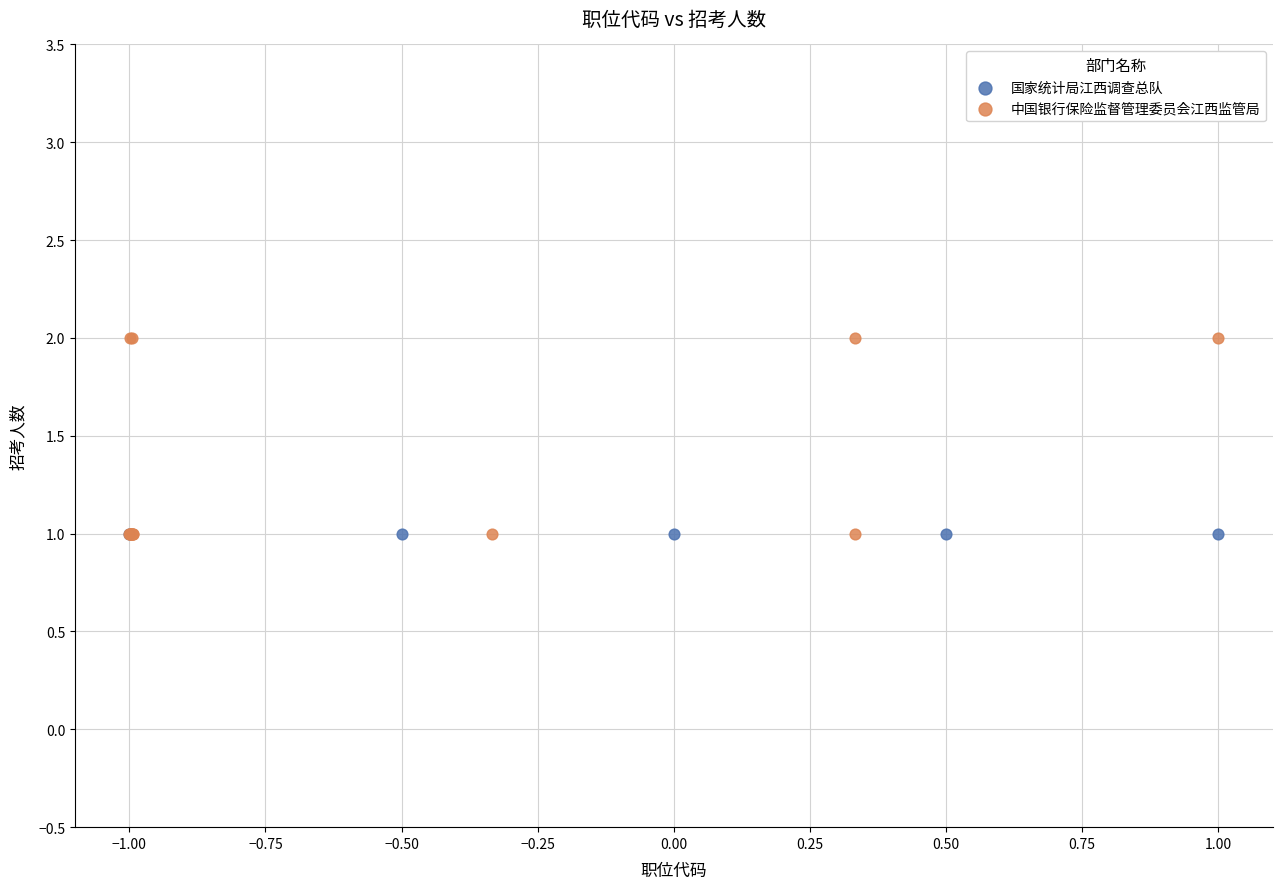

Which series reaches the maximum Y coordinate?

中国银行保险监督管理委员会江西监管局